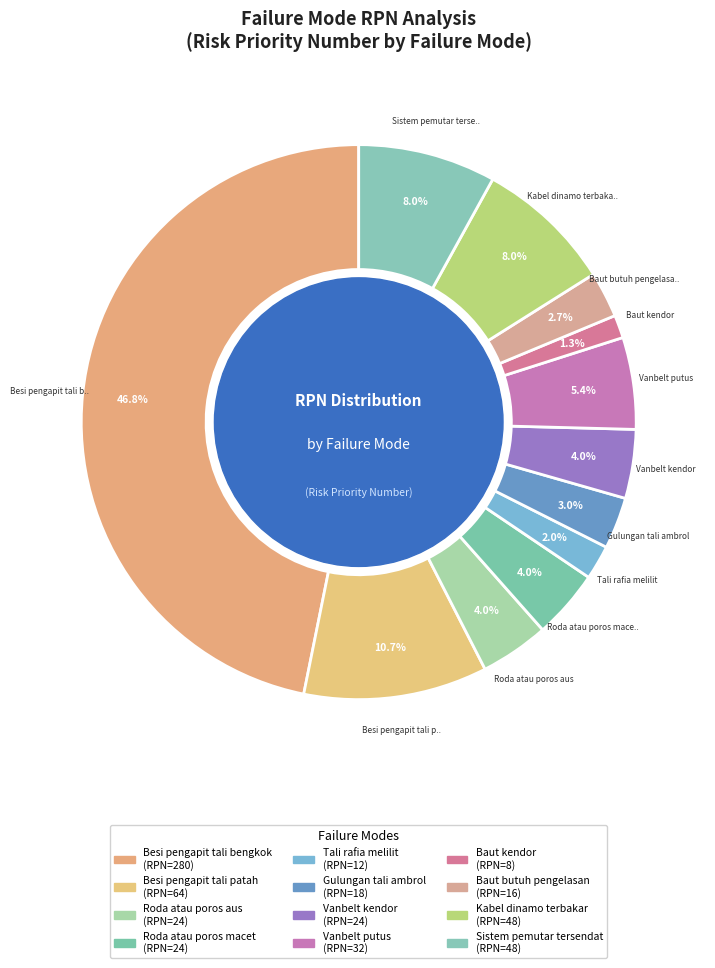

To the nearest percent, what is the average slice percentage?

8%